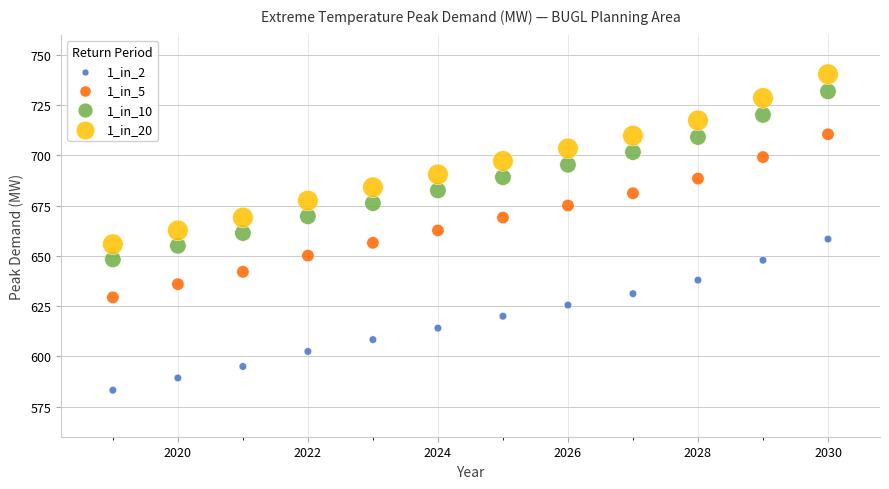

What are all the series names shown in the legend?

1_in_2, 1_in_5, 1_in_10, 1_in_20